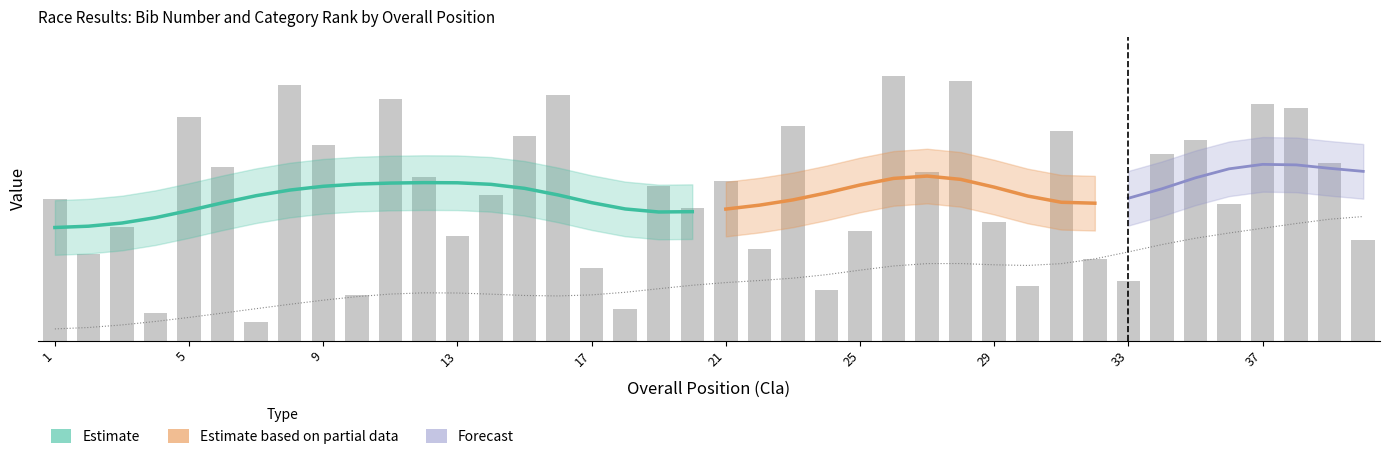

The chart shows a value of 3 at 18. True or false?

False